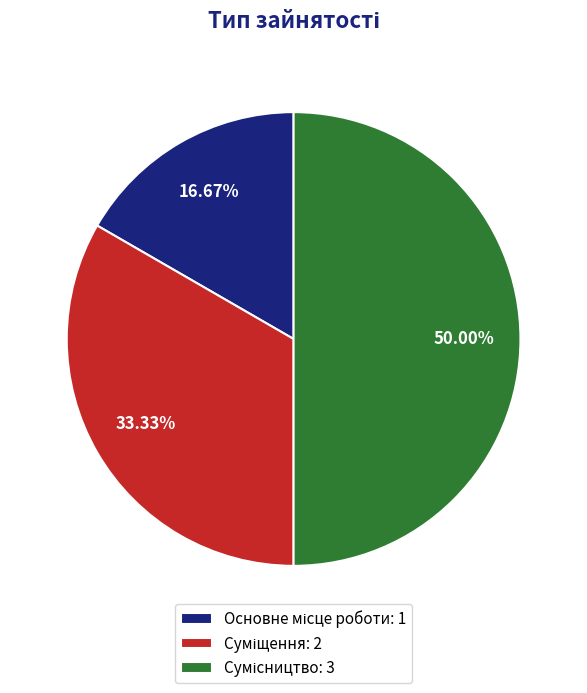

How many segments does this pie chart have?

3